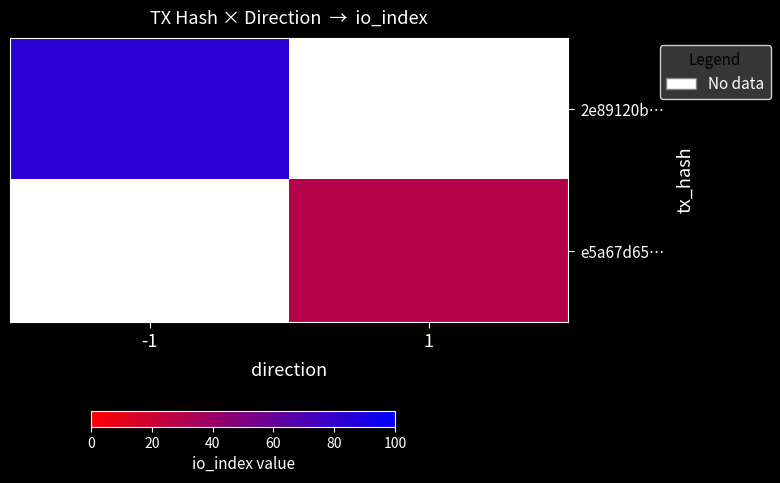

List the series in order of their overall mean, highest first.

2e89120b…, e5a67d65…